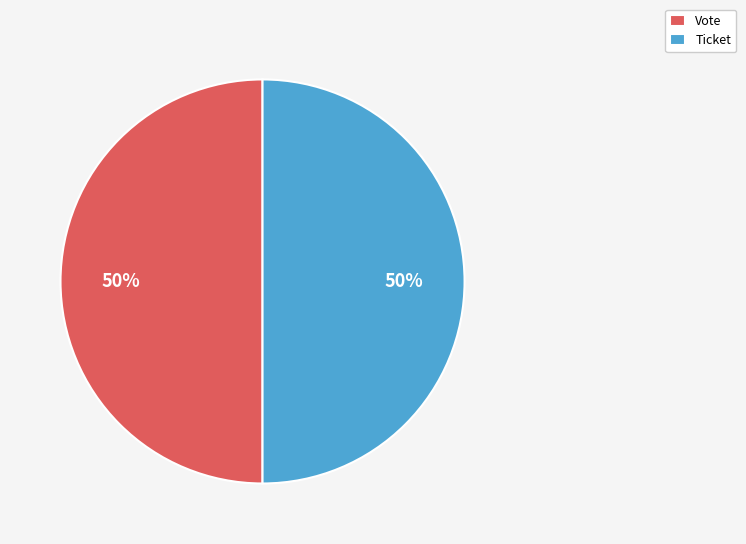

What percentage is the Vote slice, to the nearest percent?

50%